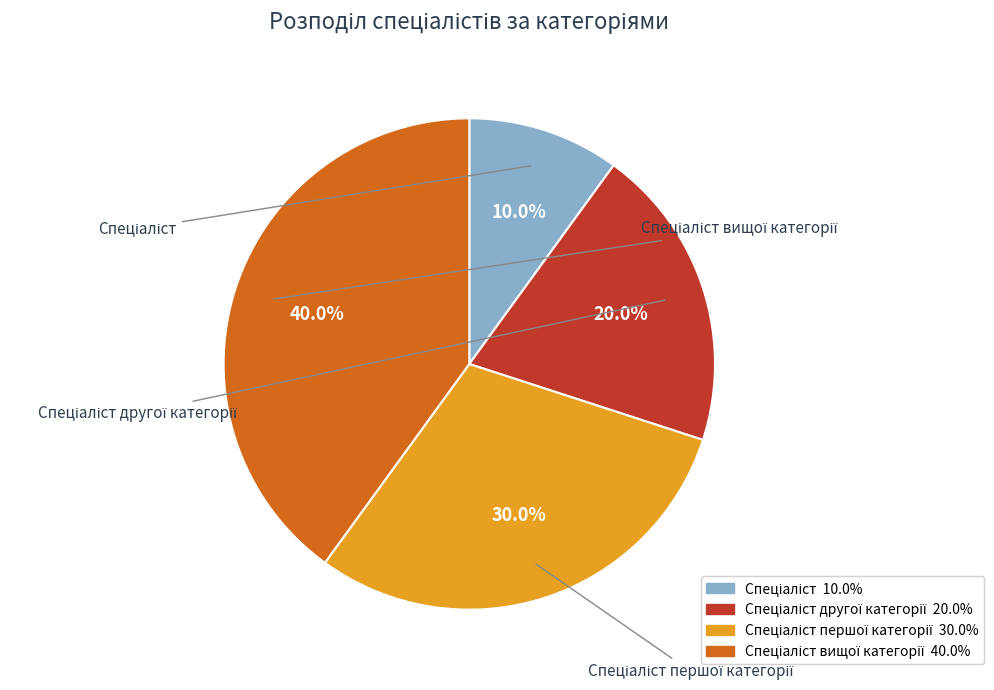

How many slices are in this pie chart?

4